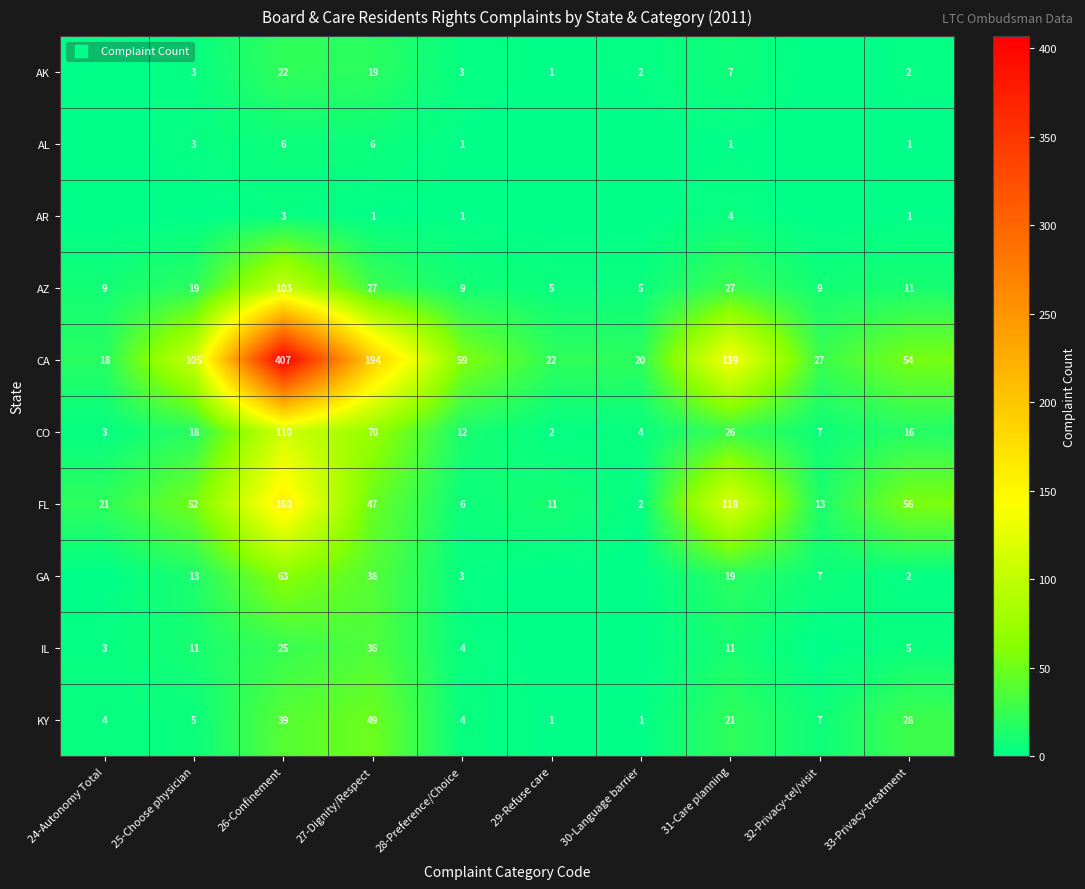

Rank the categories by FL value from highest to lowest.

26-Confinement, 31-Care planning, 33-Privacy-treatment, 25-Choose physician, 27-Dignity/Respect, 24-Autonomy Total, 32-Privacy-tel/visit, 29-Refuse care, 28-Preference/Choice, 30-Language barrier